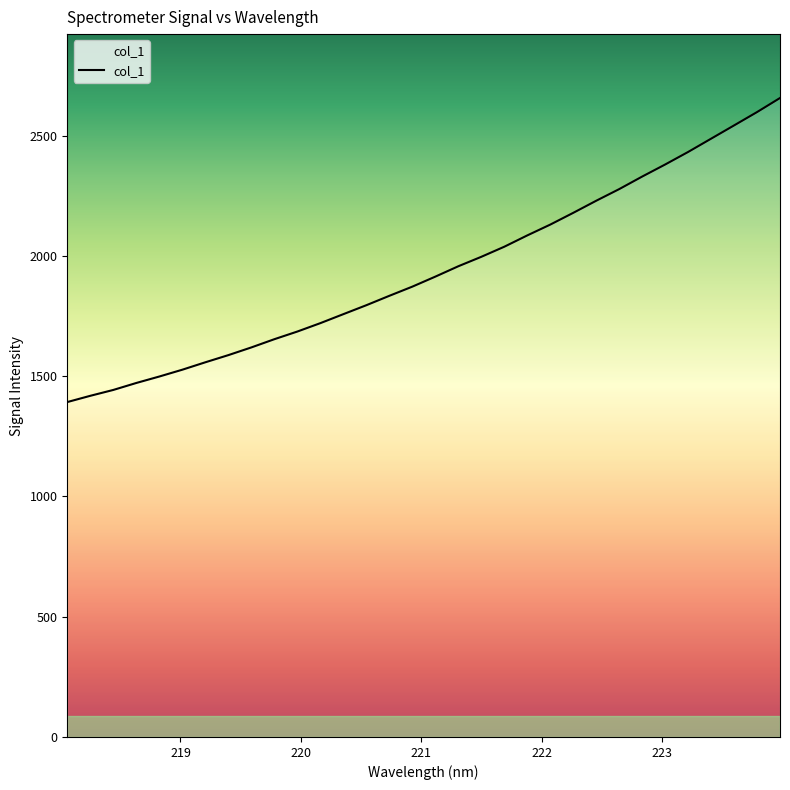

What is the smallest value displayed?

1392.5